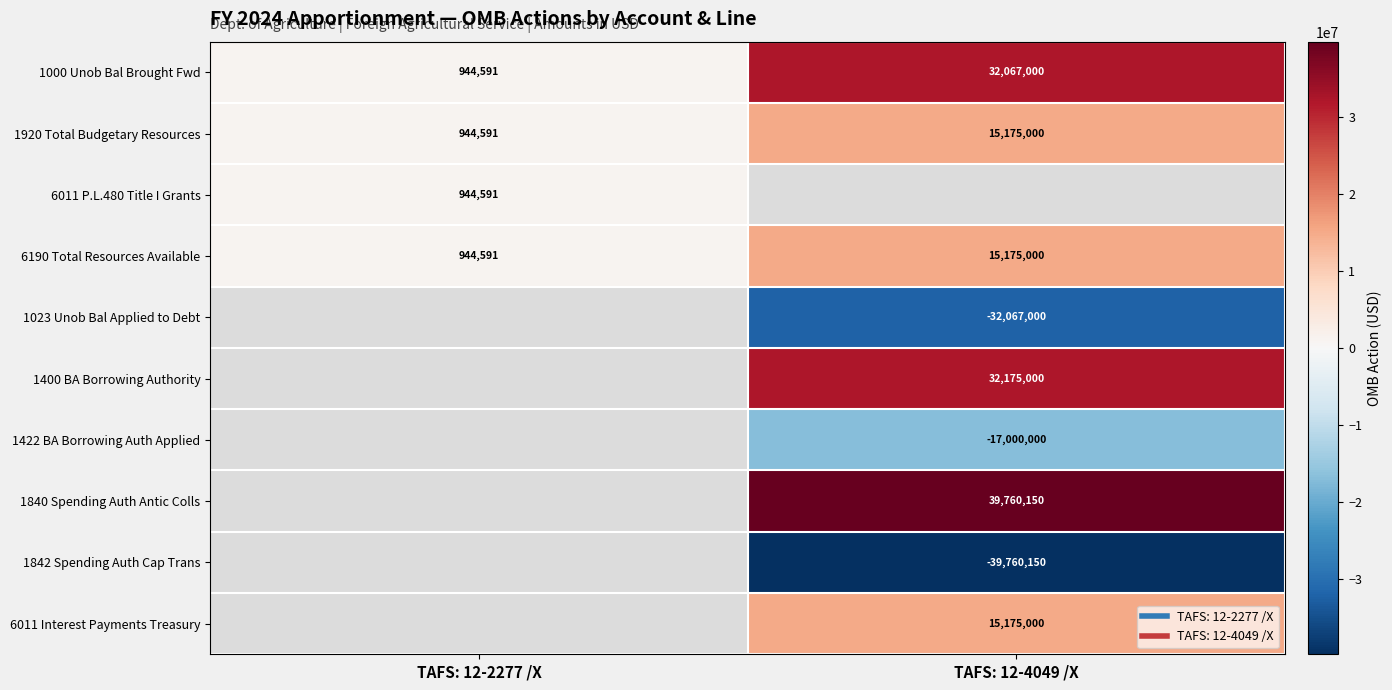

The 6011 Interest Payments Treasury series shows 15175000.0 at TAFS: 12-4049 /X. True or false?

True